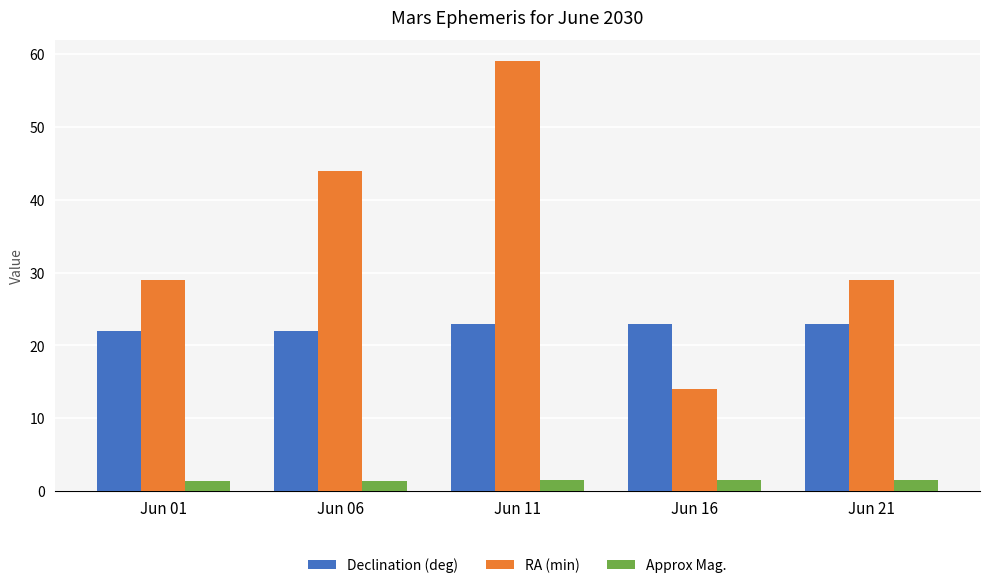

Rank the series at Jun 06 from highest to lowest value.

RA (min), Declination (deg), Approx Mag.